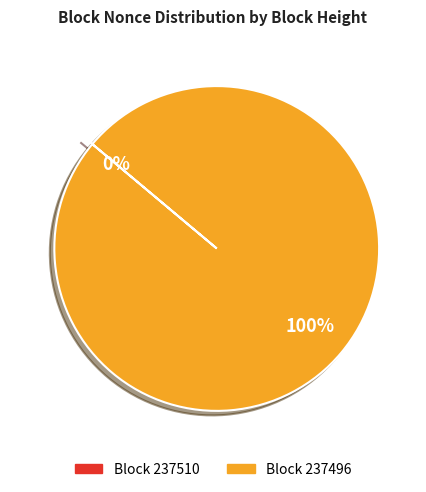

What is the largest slice in the pie chart?

237496